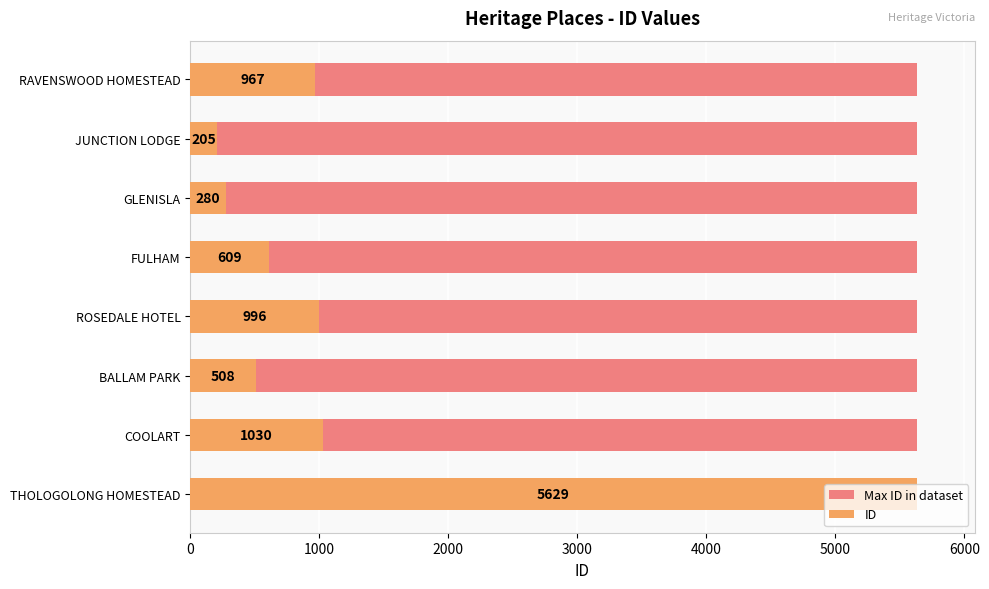

How many series are shown in this chart?

2